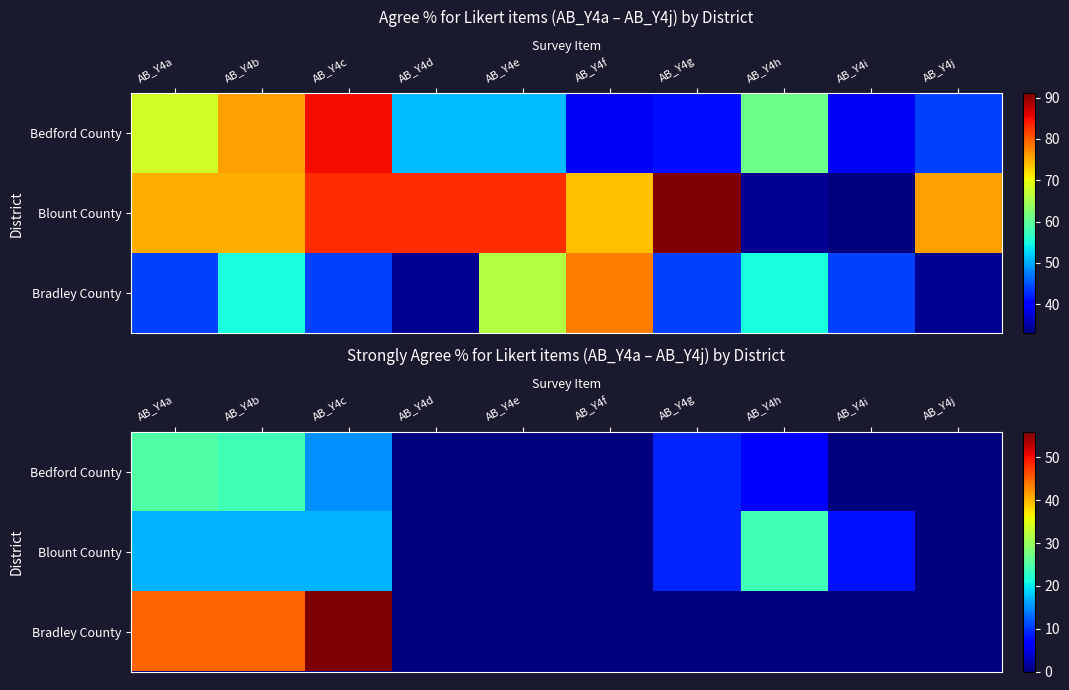

At which label does Blount County first exceed 9?

AB_Y4a